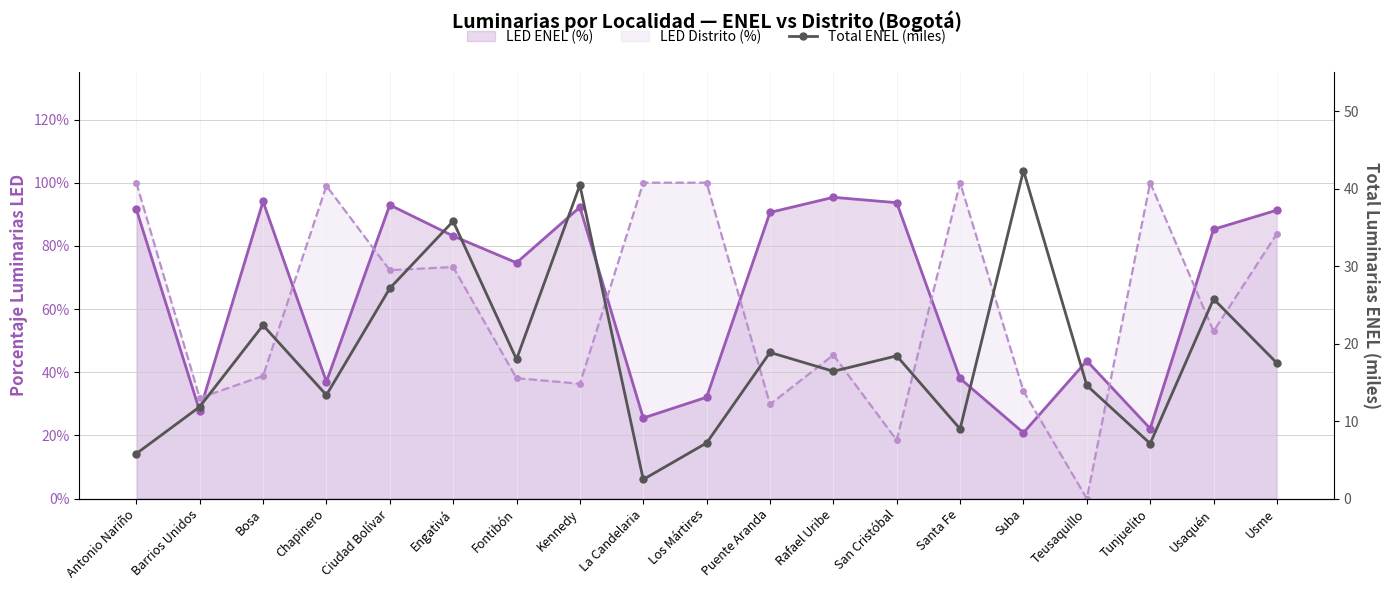

How many categories are shown in the chart?

19